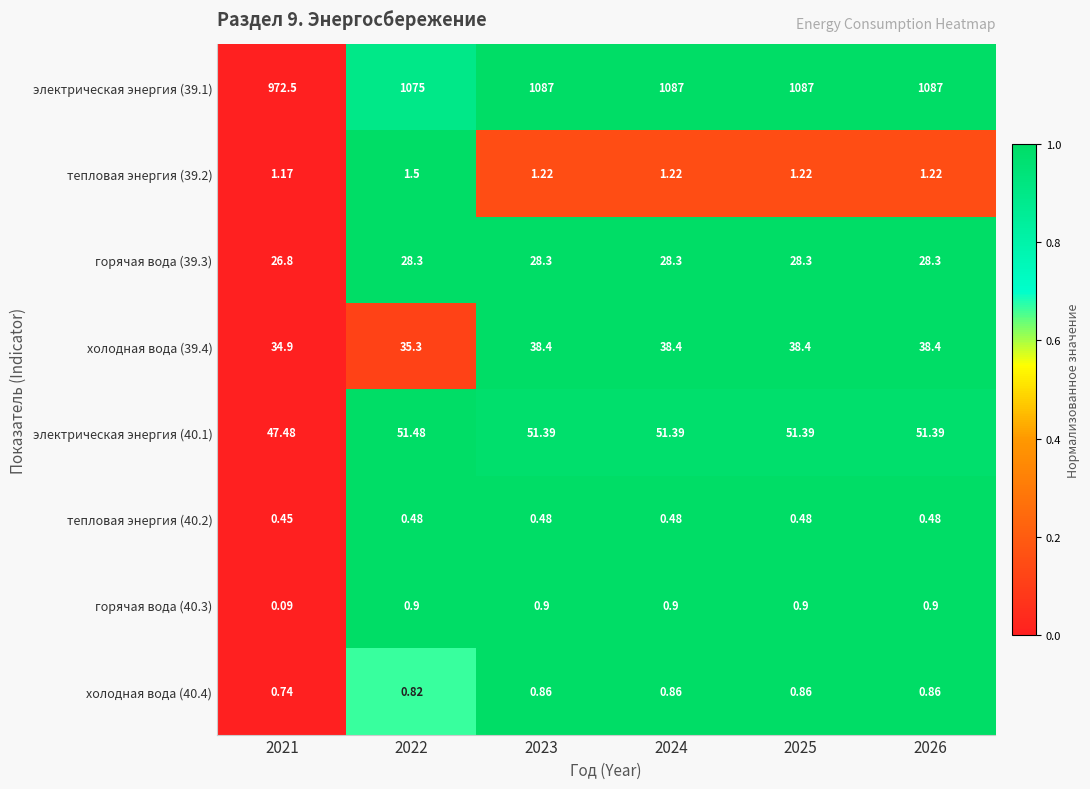

Is the value of горячая вода (40.3) at 2023 greater than the value of тепловая энергия (40.2) at 2022?

Yes